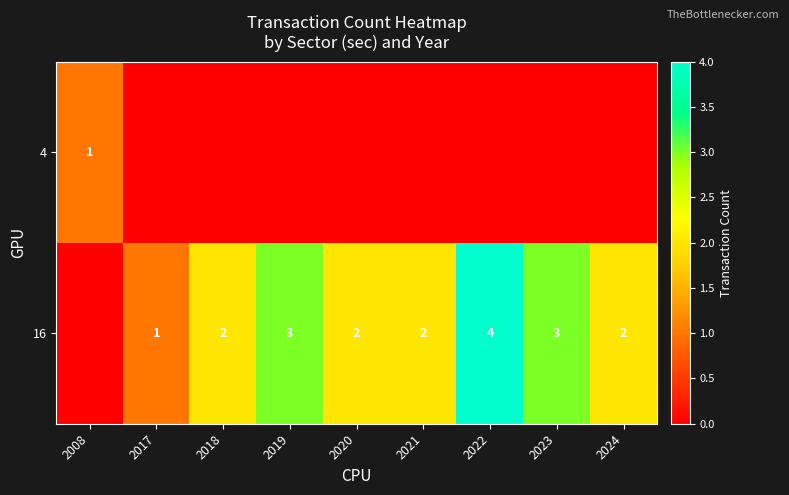

What is the sum of the 16 values at 2024 and 2017?

3